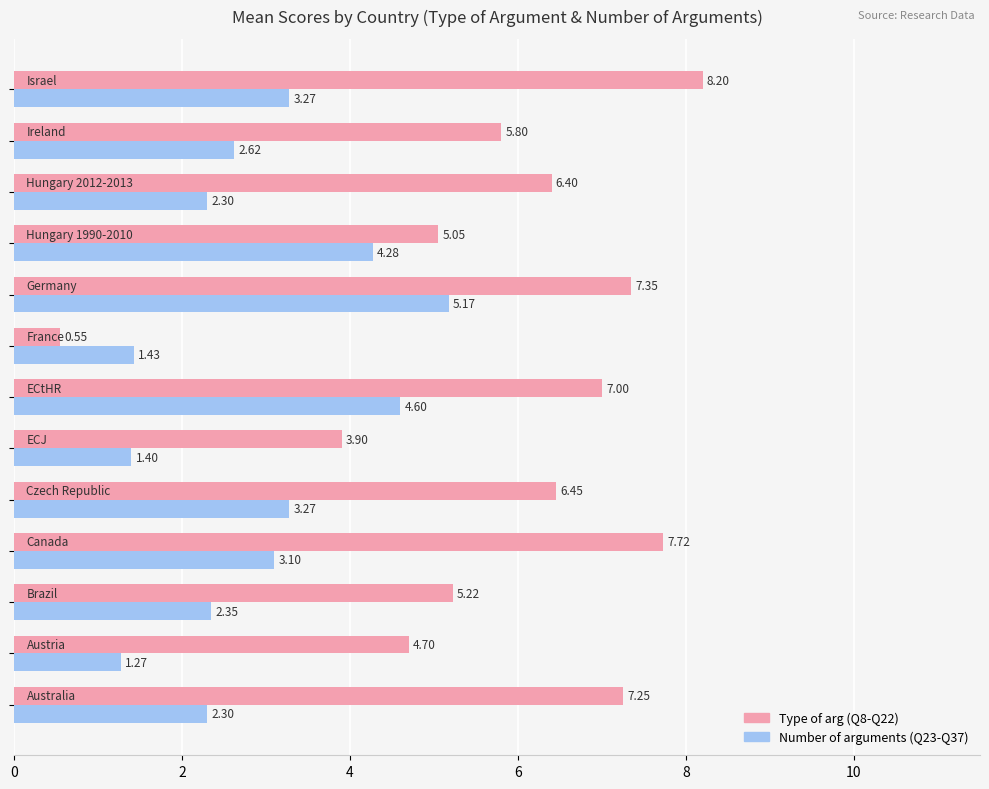

What is the average value of the Type of arg (Q8-Q22) series?

5.8